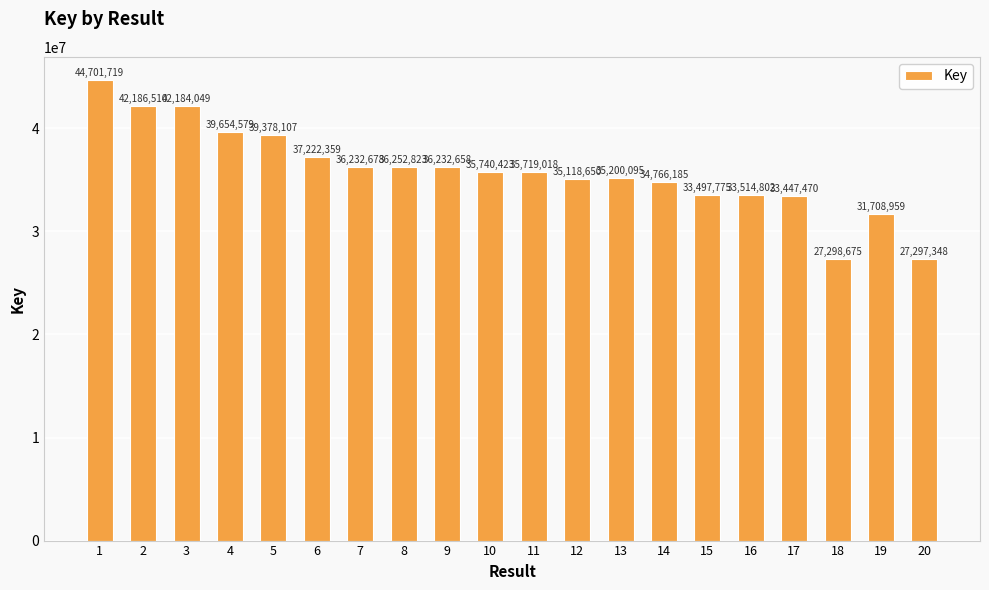

Reading left to right, list all the values displayed in this chart.

1=44701719	2=42186510	3=42184049	4=39654579	5=39378107	6=37222359	7=36232678	8=36252823	9=36232658	10=35740423	11=35719018	12=35118650	13=35200095	14=34766185	15=33497775	16=33514802	17=33447470	18=27298675	19=31708959	20=27297348